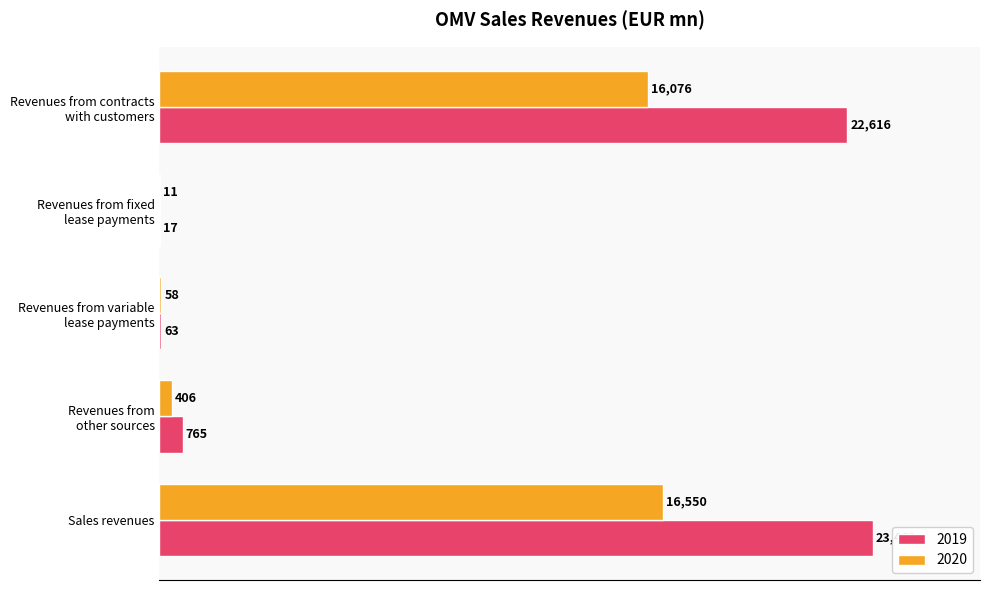

What is the total value across all series at Sales revenues?

40011